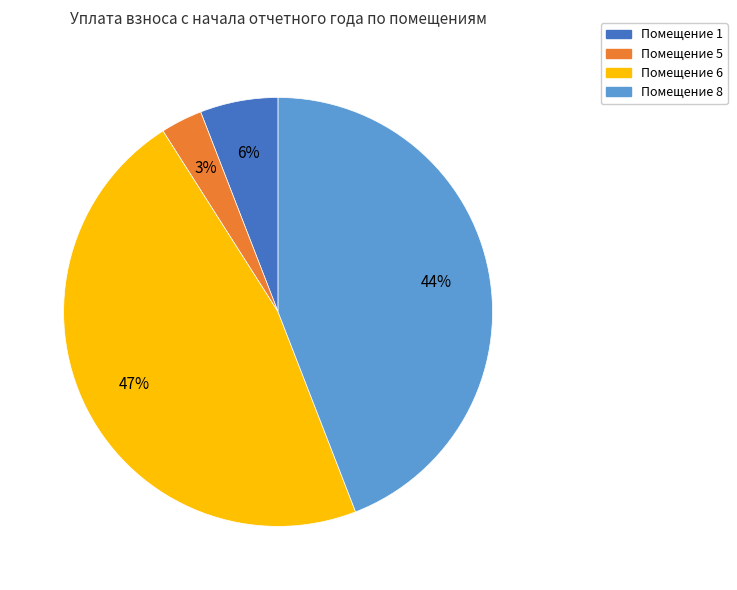

Rank the categories by value from lowest to highest.

Помещение 5, Помещение 1, Помещение 8, Помещение 6